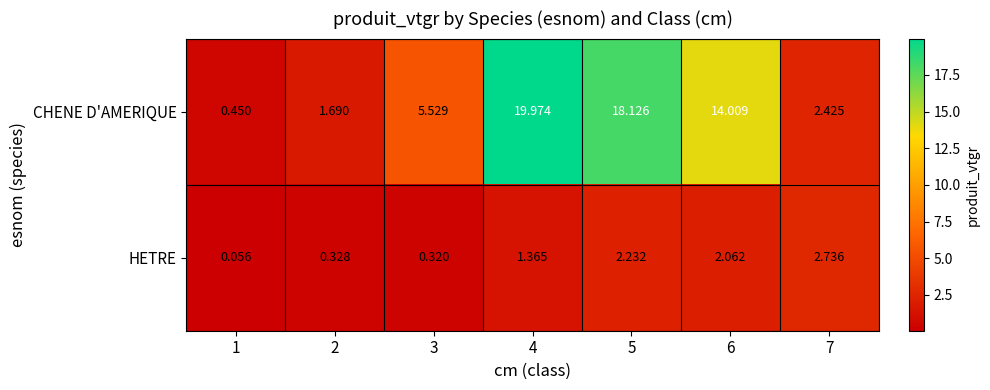

What is the spread (max minus min) of values at 3?

5.2